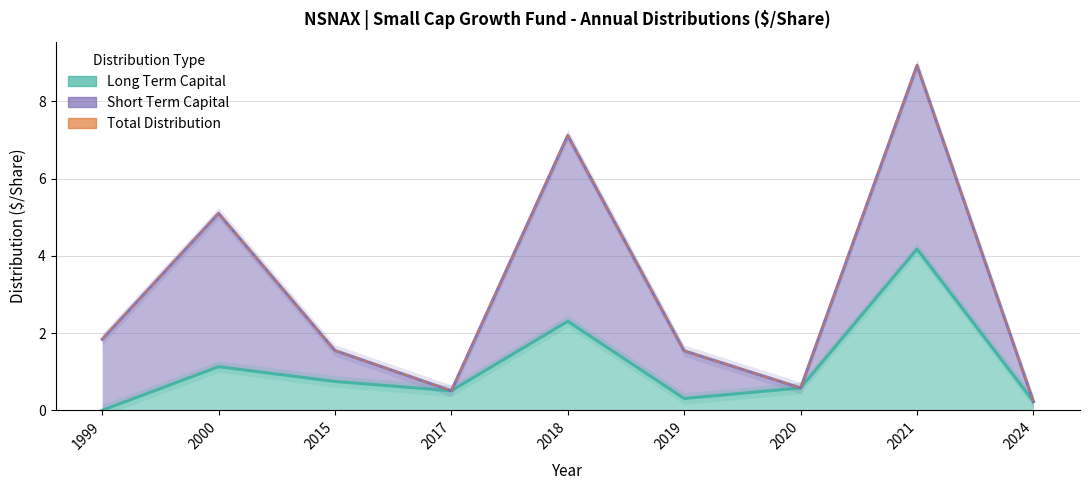

Reading left to right, list all the values displayed in this chart.

Long Term Capital: 1999=0.0	2000=1.1	2015=0.7	2017=0.5	2018=2.3	2019=0.3	2020=0.6	2021=4.2	2024=0.2
Short Term Capital (stacked): 1999=1.8	2000=5.1	2015=1.5	2017=0.5	2018=7.1	2019=1.5	2020=0.6	2021=8.9	2024=0.2
Total Distribution: 1999=1.8	2000=5.1	2015=1.5	2017=0.5	2018=7.1	2019=1.5	2020=0.6	2021=8.9	2024=0.2